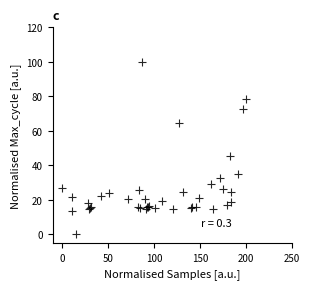

What Y value in the scatter plot is closest to 50?

45.5